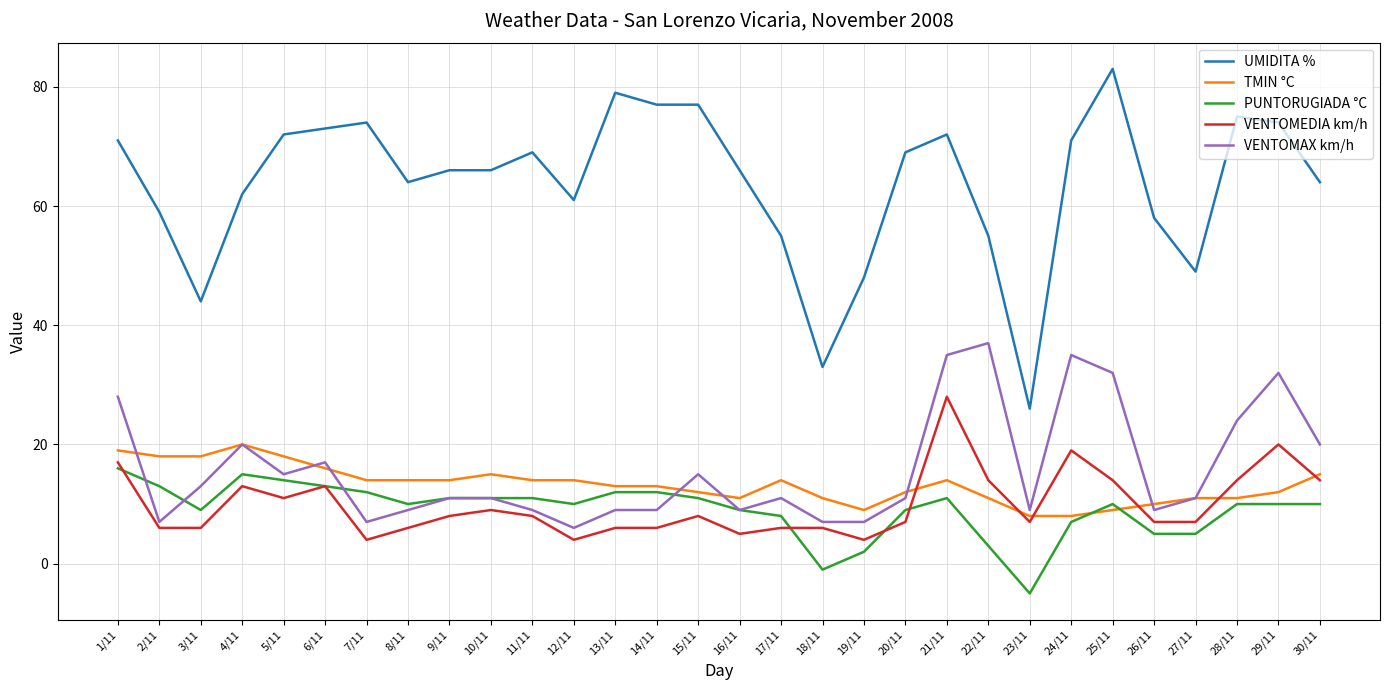

What is the lowest value of the PUNTORUGIADA °C series?

-5